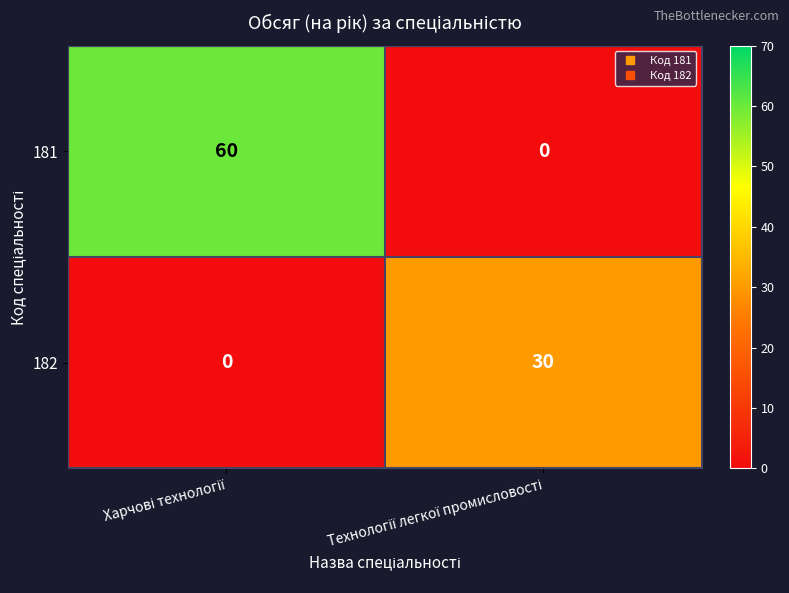

What is the sum of all 182 values?

30